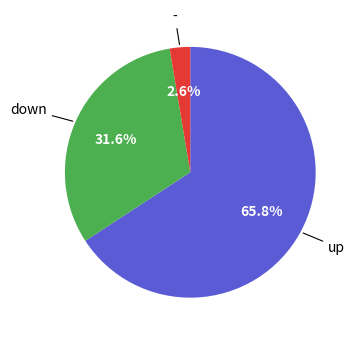

Is there a majority slice in this chart?

Yes